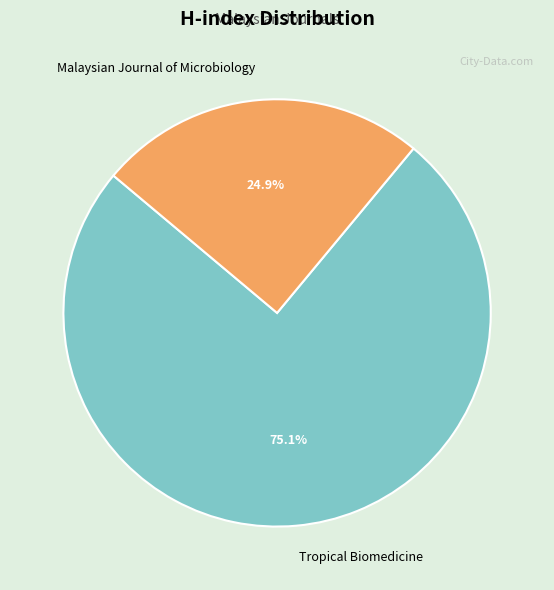

What is the ratio of the value at Tropical Biomedicine to the value at Malaysian Journal of Microbiology?

3.0